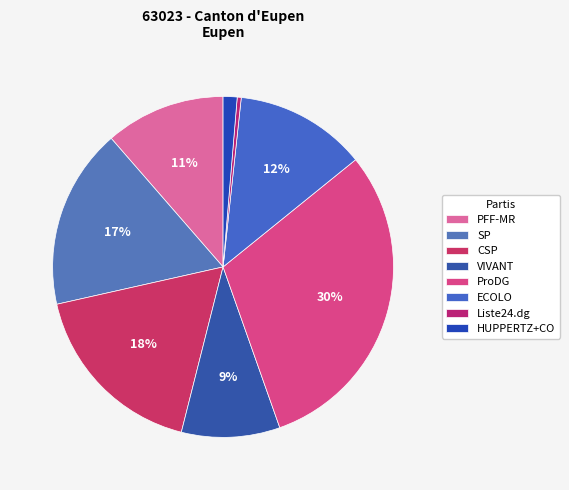

Is CSP the majority of the pie?

No